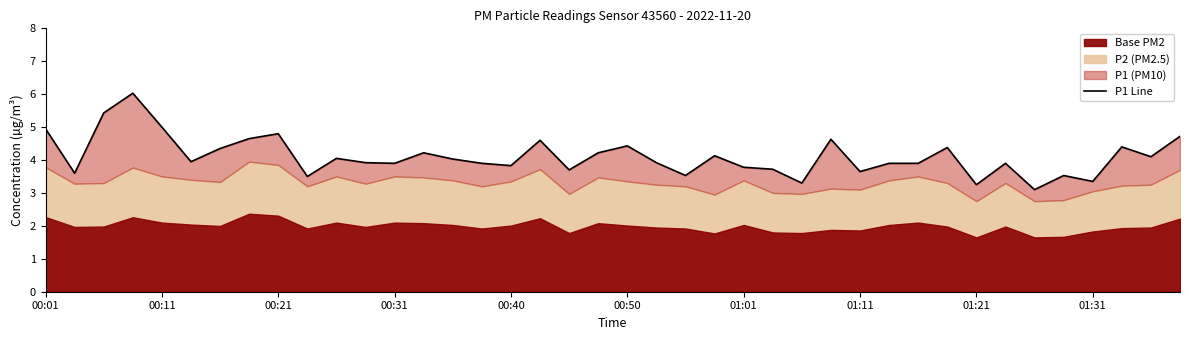

How many lines are shown in the chart?

1